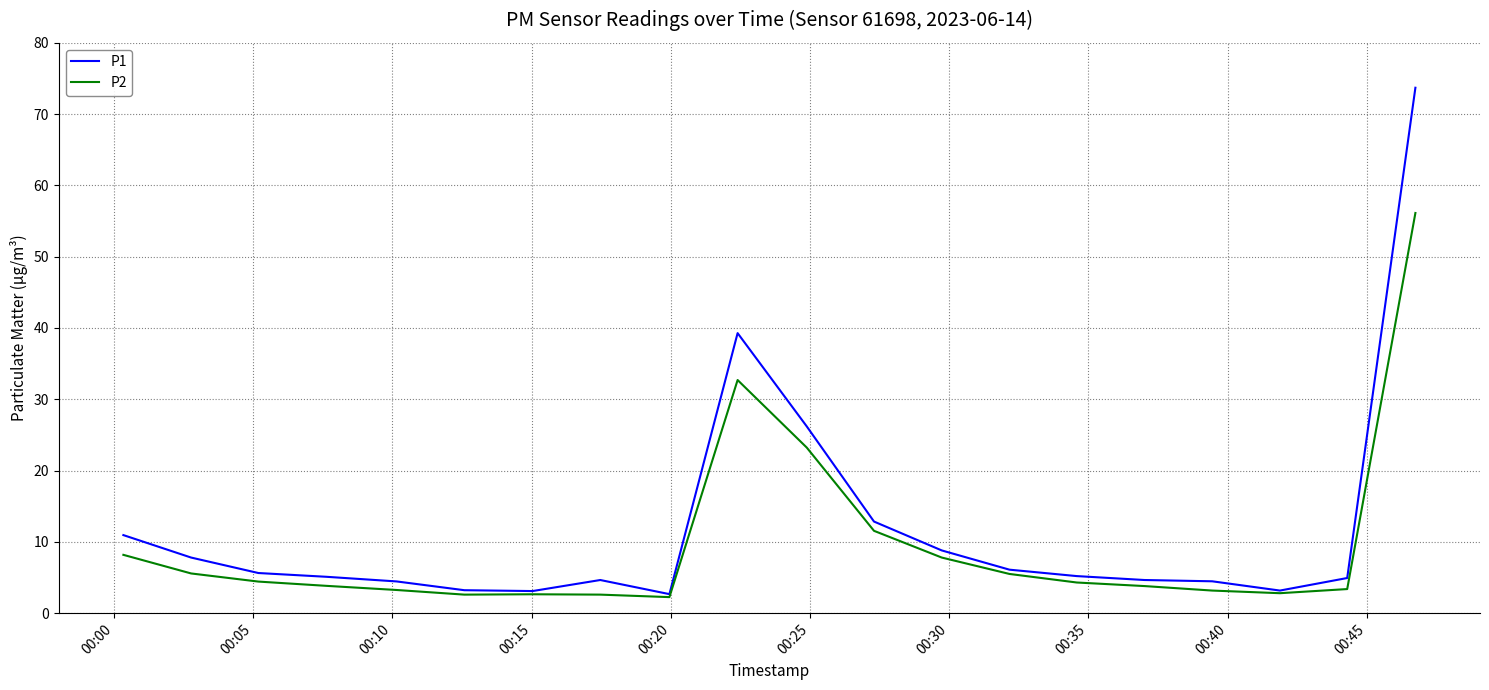

In P2, how many points are higher than both neighbors (excluding endpoints)?

2